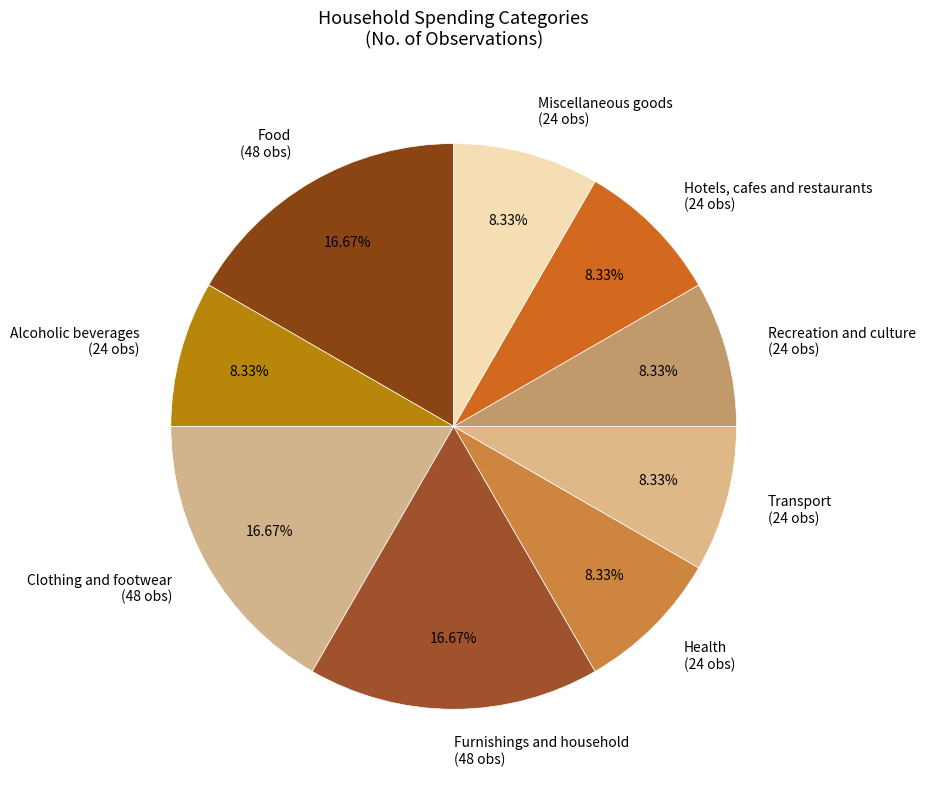

To the nearest percent, what percentage of the pie is Food?

17%